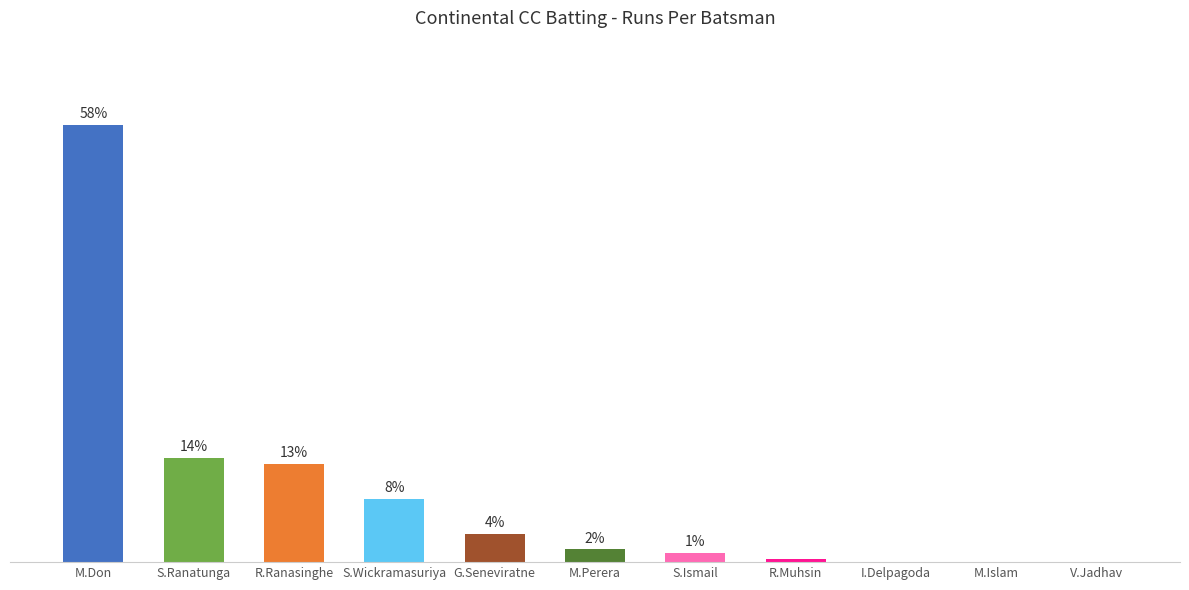

Which has a higher value, R.Ranasinghe or I.Delpagoda?

R.Ranasinghe